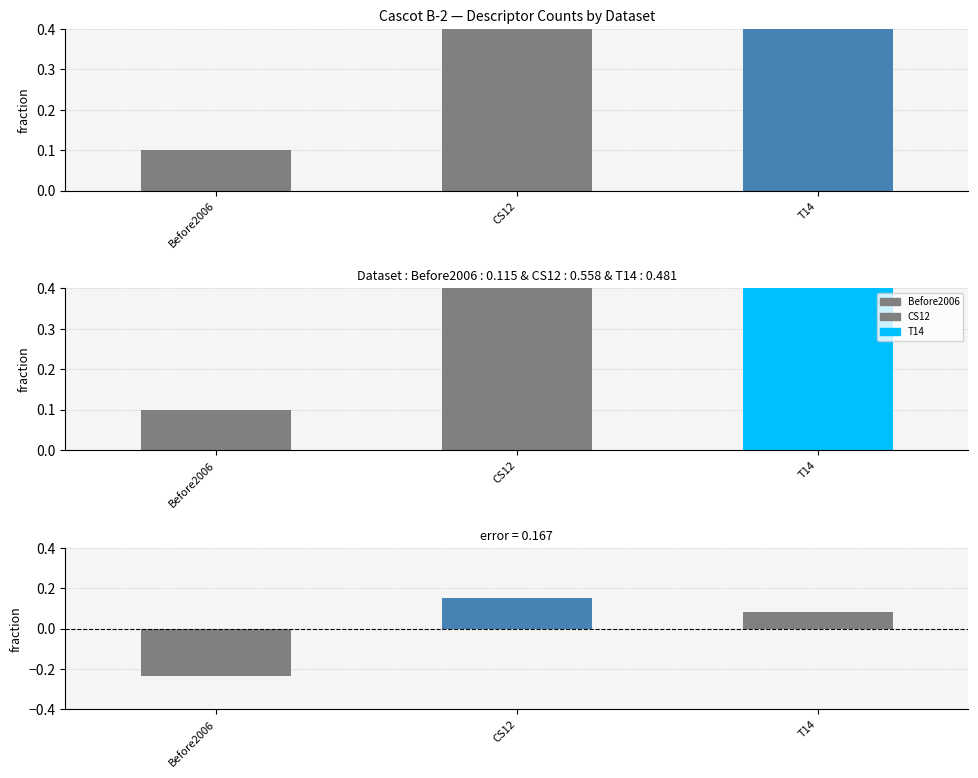

What is the label of the 2nd bar from the right?

CS12